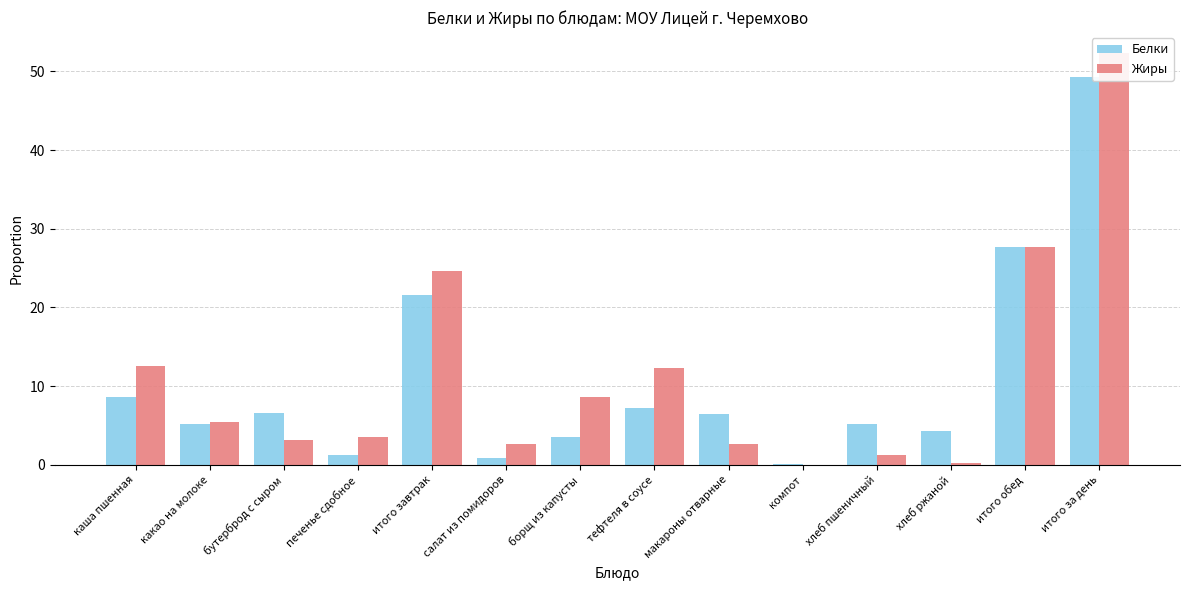

What is the sum of the Жиры values at каша пшенная and итого за день?

64.9